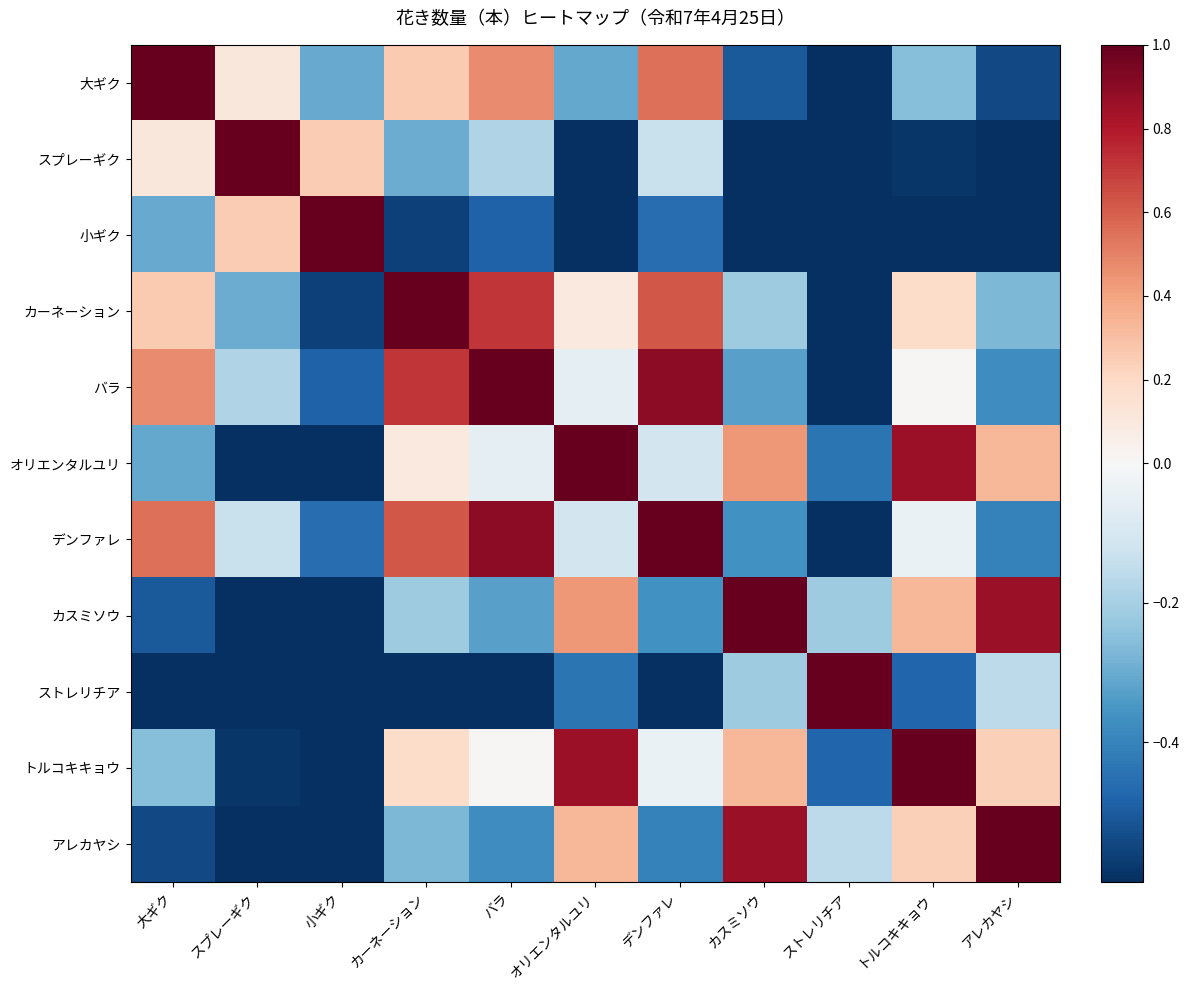

Which has a higher value, カスミソウ or オリエンタルユリ?

オリエンタルユリ